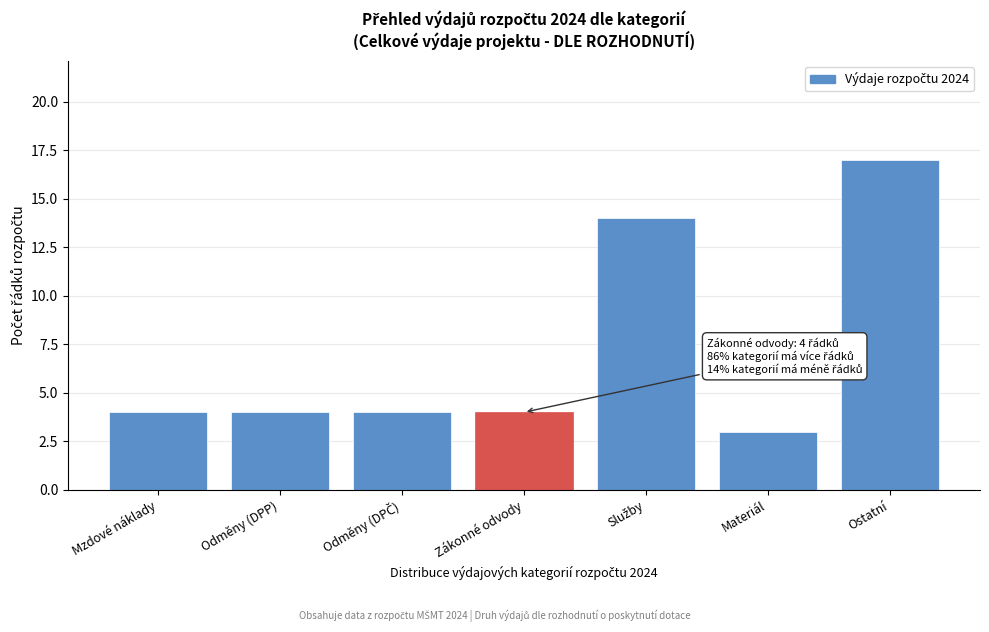

Reading left to right, transcribe all the data shown in this chart.

4	4	4	4	14	3	17